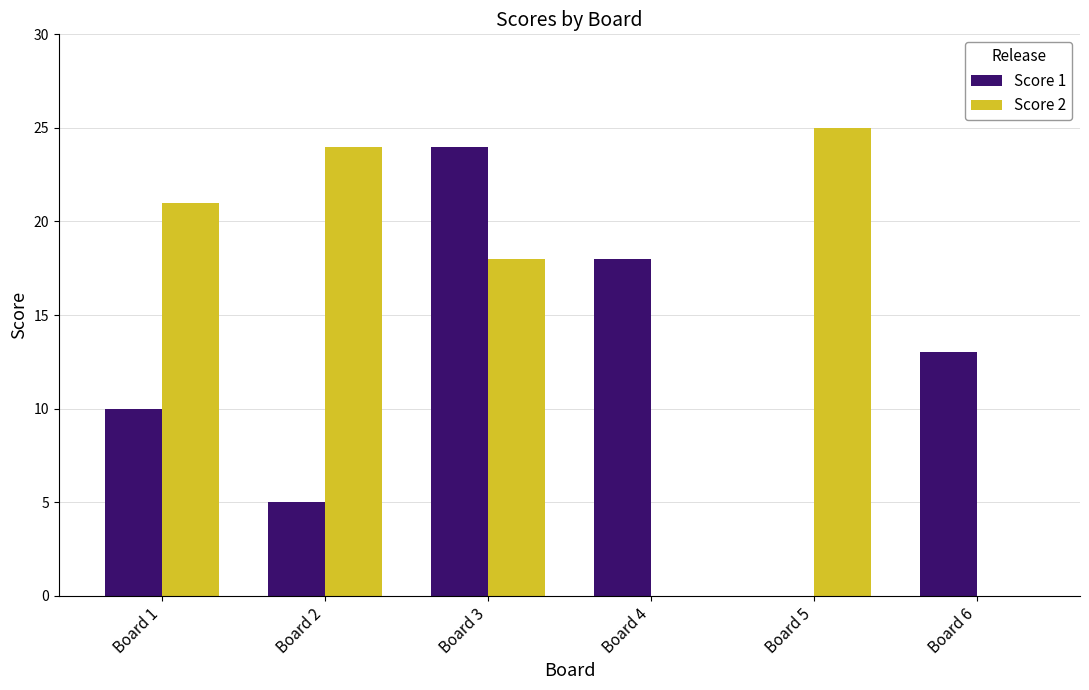

Count the Score 1 values in the range 5 to 18.

4